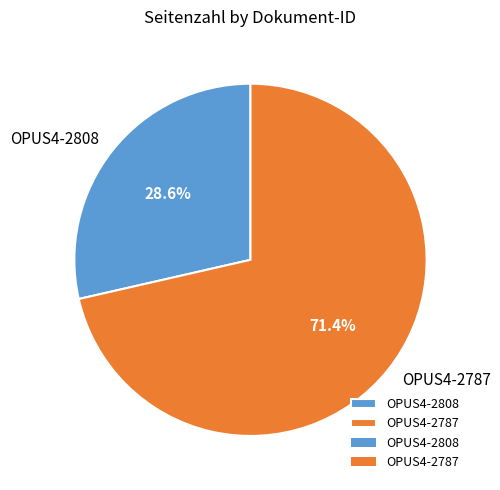

Does any single category account for the majority?

Yes